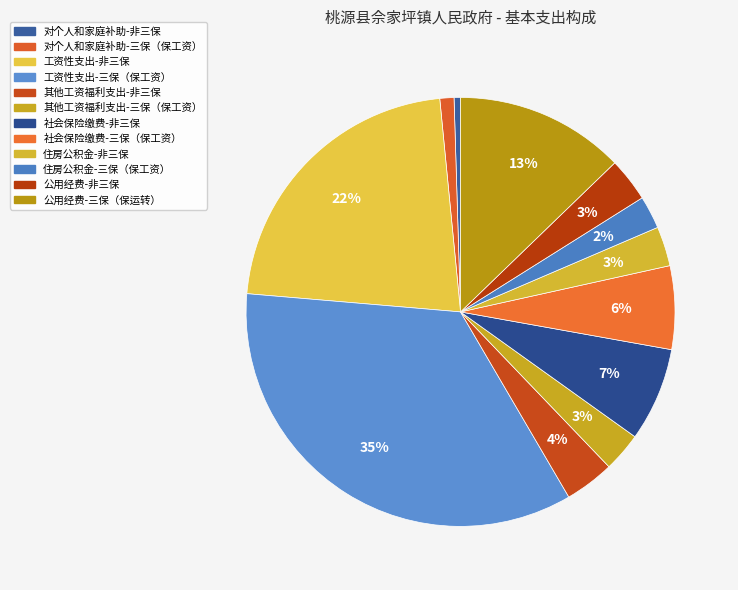

How many segments does this pie chart have?

12